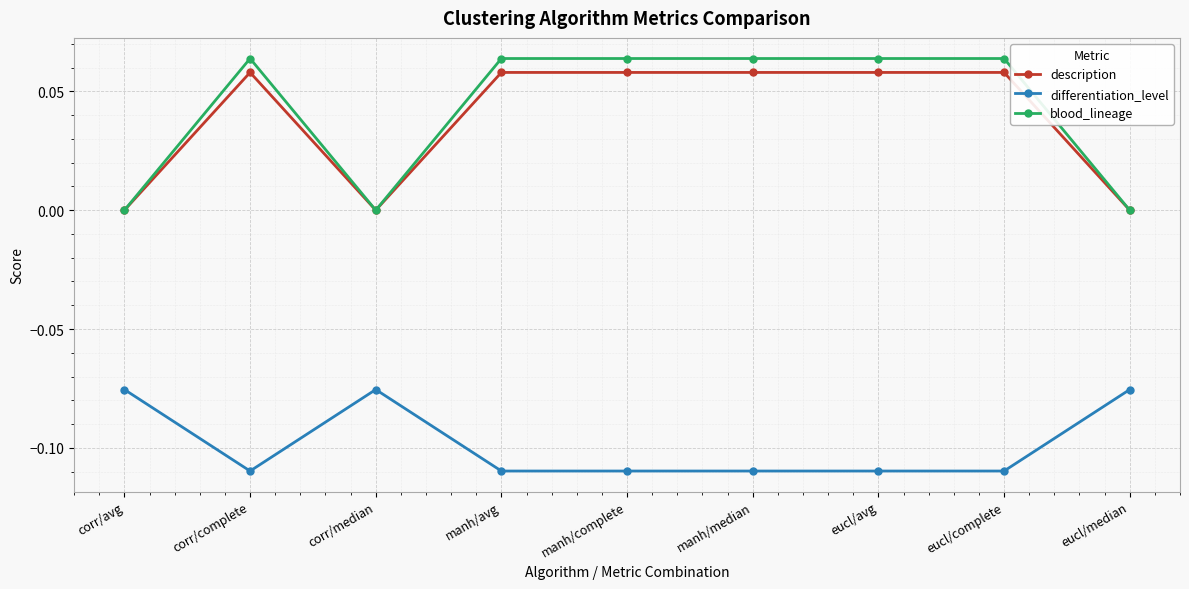

What is the label of the 5th point from the right?

manh/complete